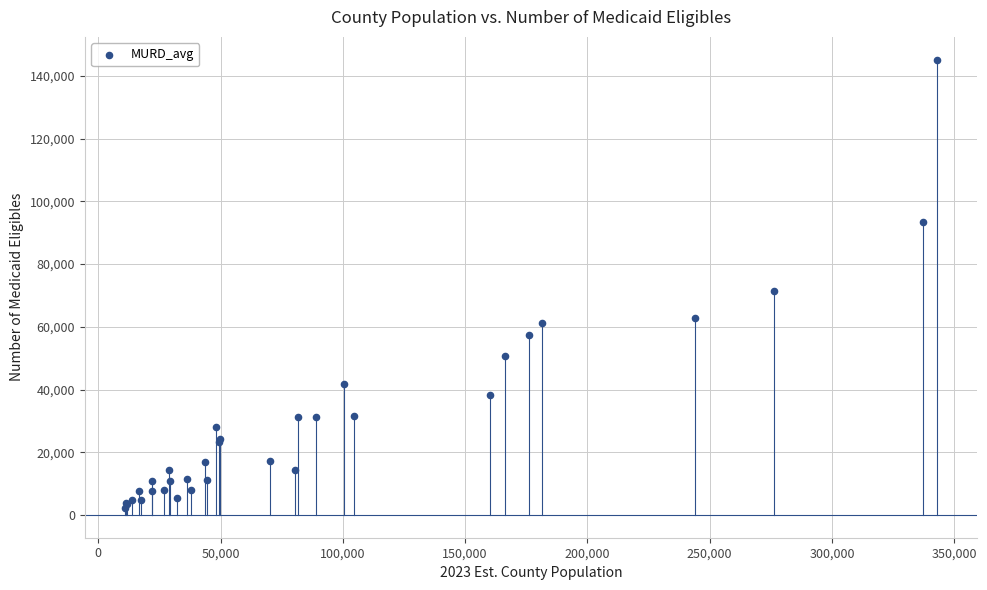

What Y value in the scatter plot is closest to 73633?

71490